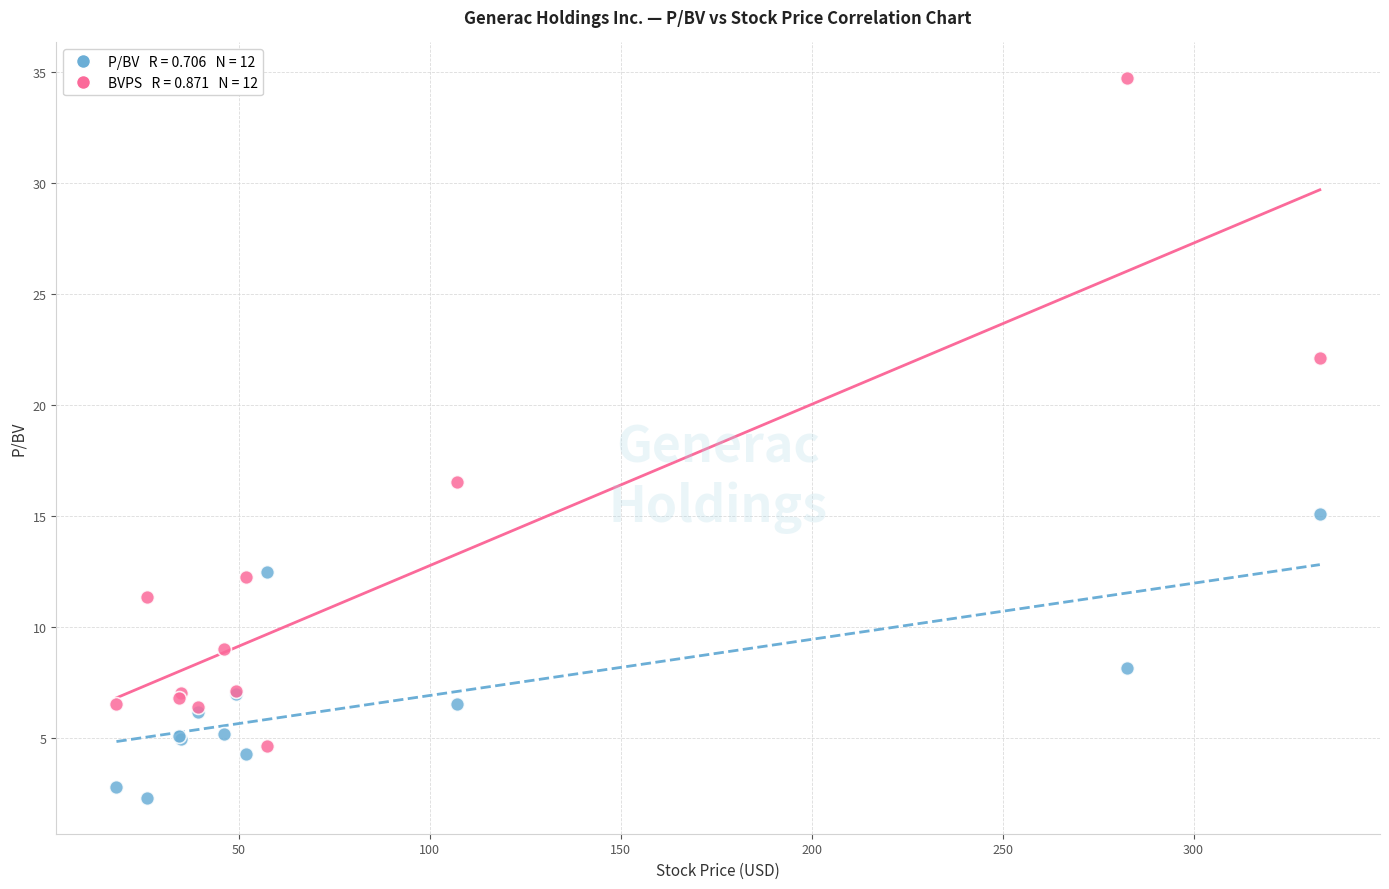

Across all series, what Y value is closest to 18?

16.5